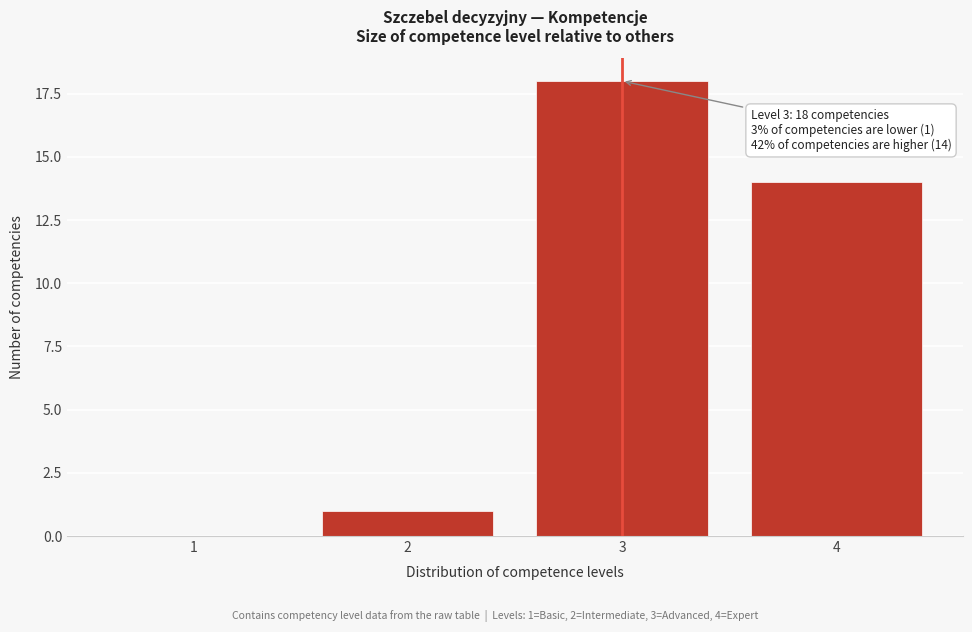

Reading right to left, what are all the values shown in this chart?

4=14	3=18	2=1	1=0